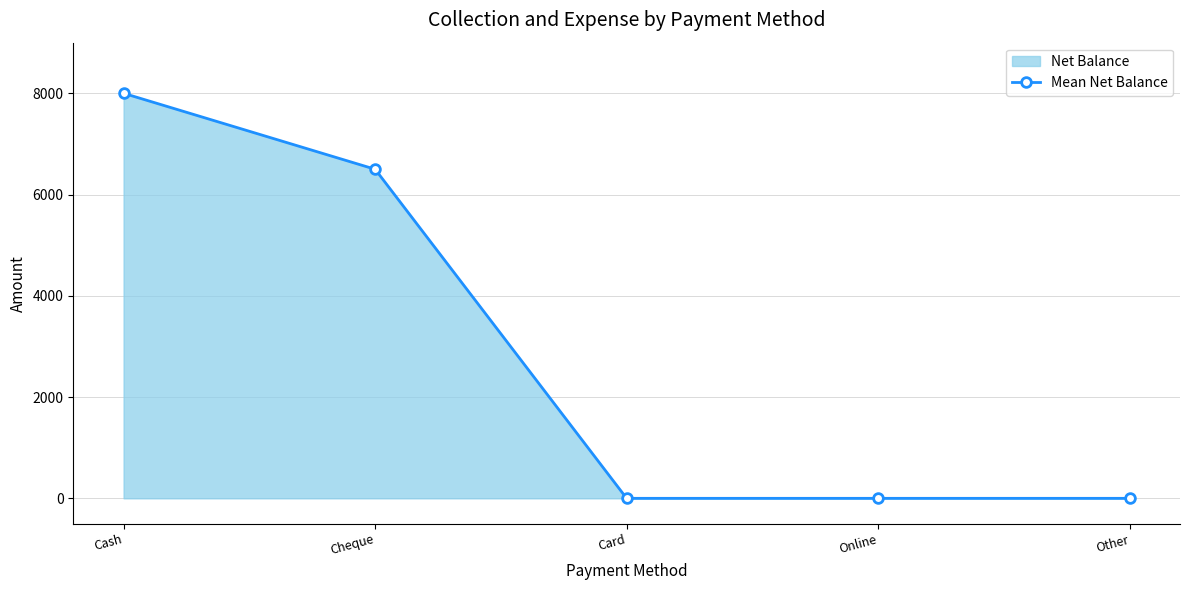

List the labels in order of value, largest first.

Cash, Cheque, Card, Online, Other